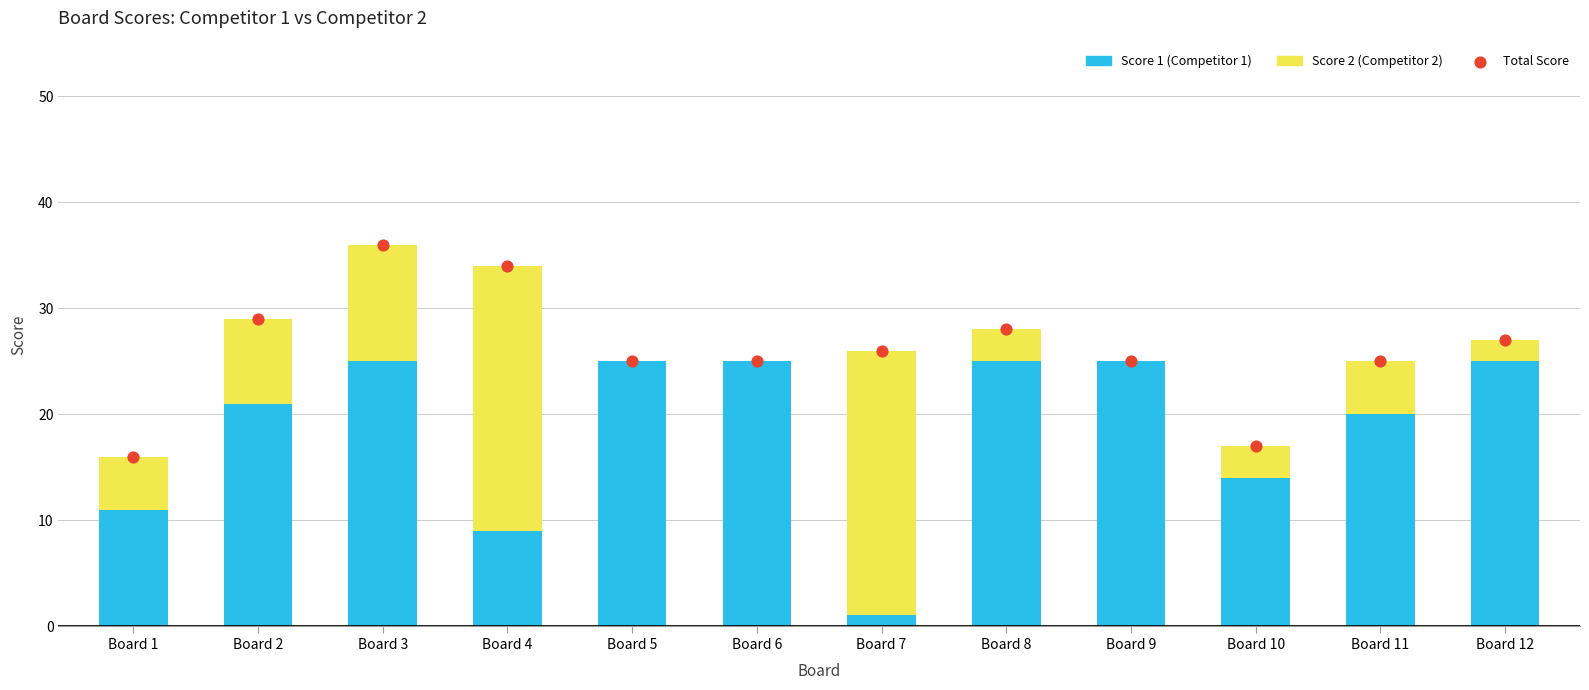

Which series has the largest Y range (max minus min)?

Score 2